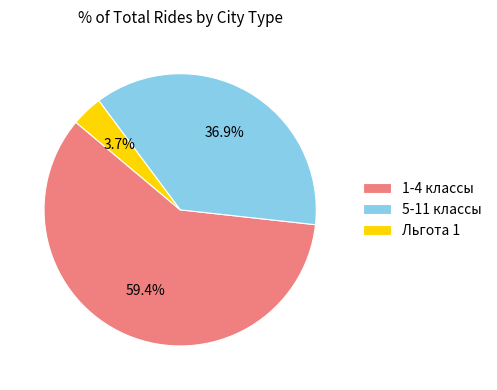

Does Льгота 1 represent more than half of the total?

No